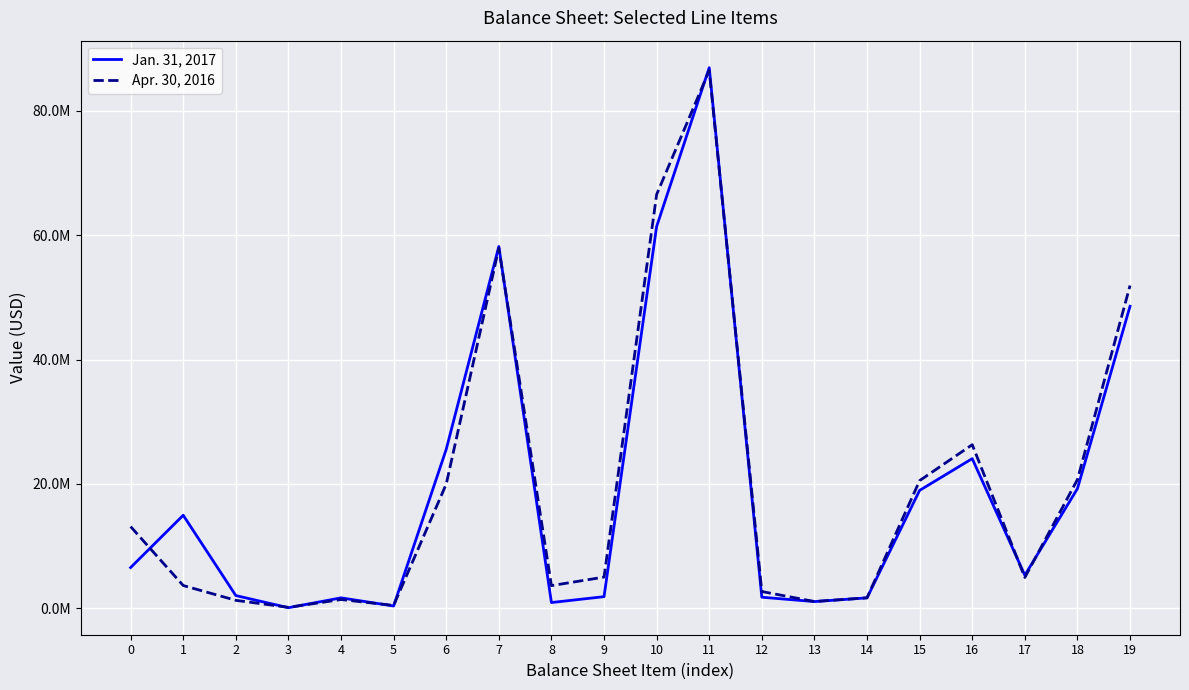

What is the smallest value displayed?

65000